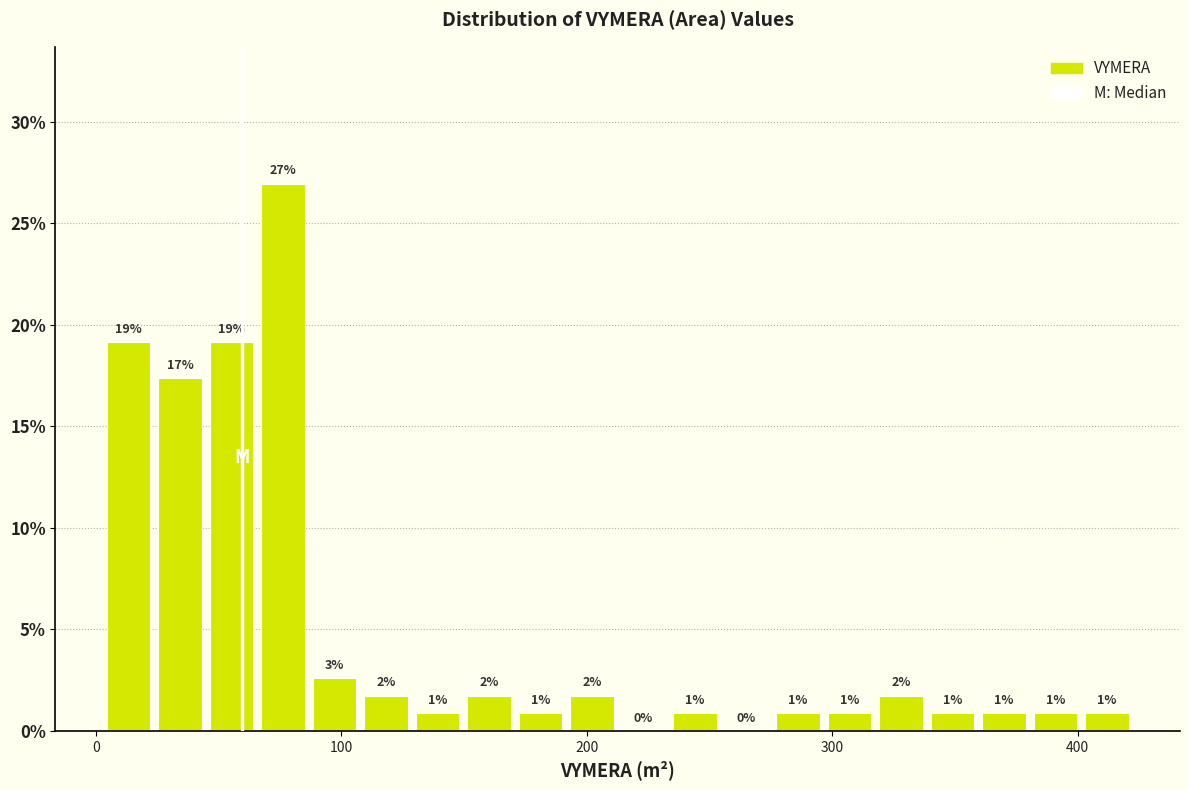

Around what value on the x-axis is the tallest bar? Give the approximate position of its centre, as read against the axis.

80